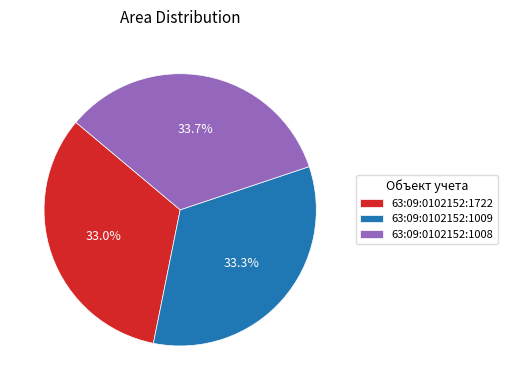

What percentage is NOT represented by 63:09:0102152:1722?

67.0%